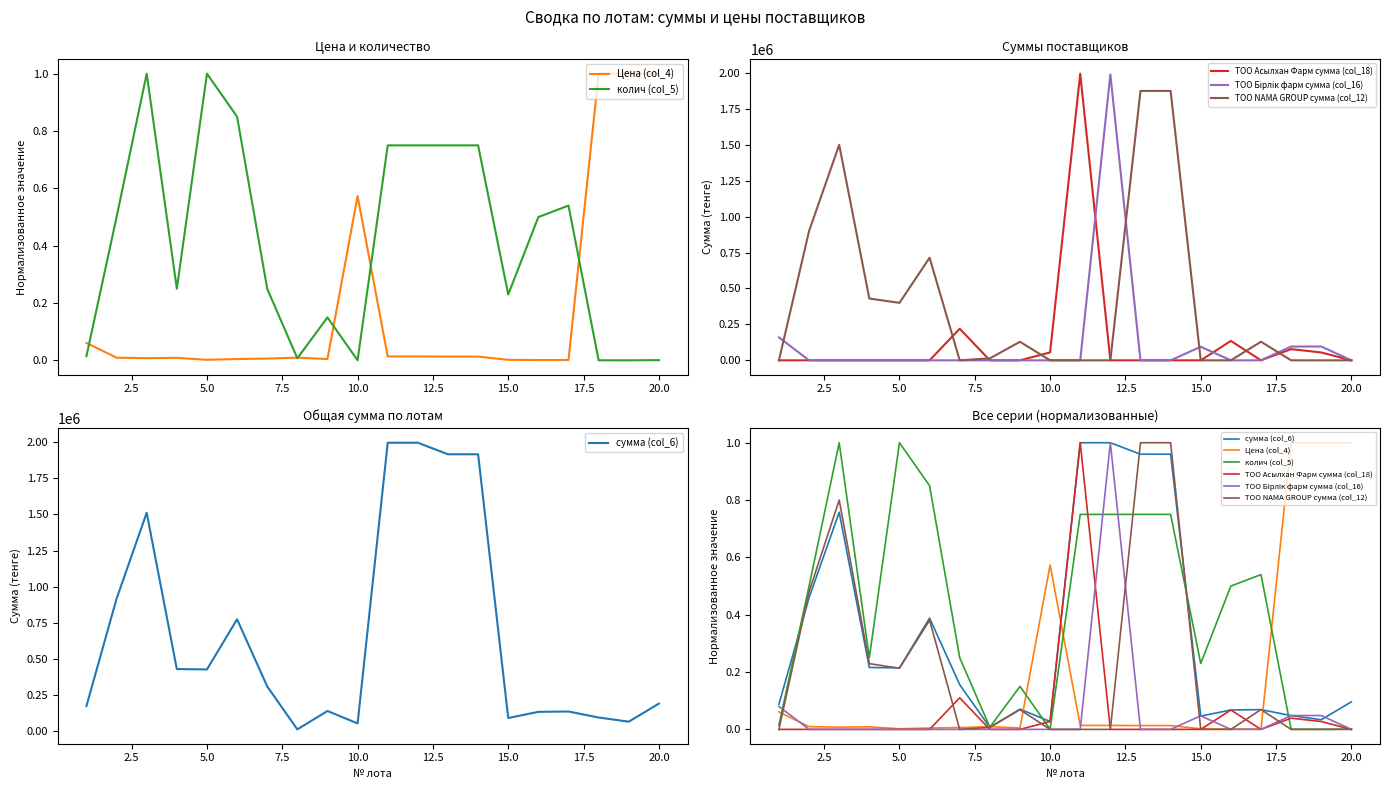

How many interior local peaks does the колич (col_5) series have?

4